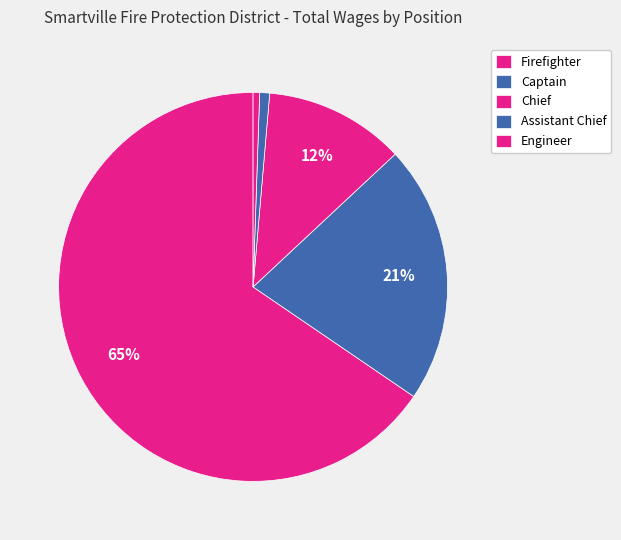

What percentage is NOT represented by Chief?

88.3%